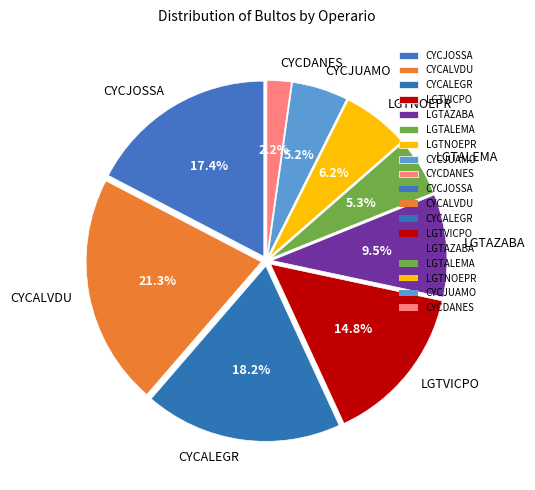

Does CYCALEGR represent more than half of the total?

No